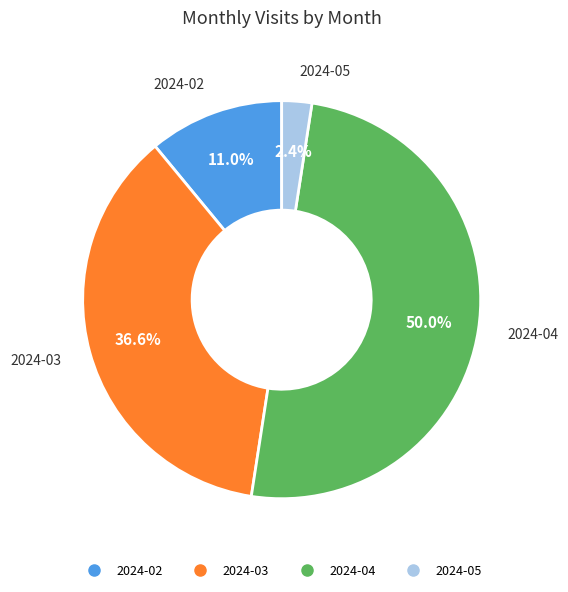

Does 2024-05 account for over 50% of the chart?

No